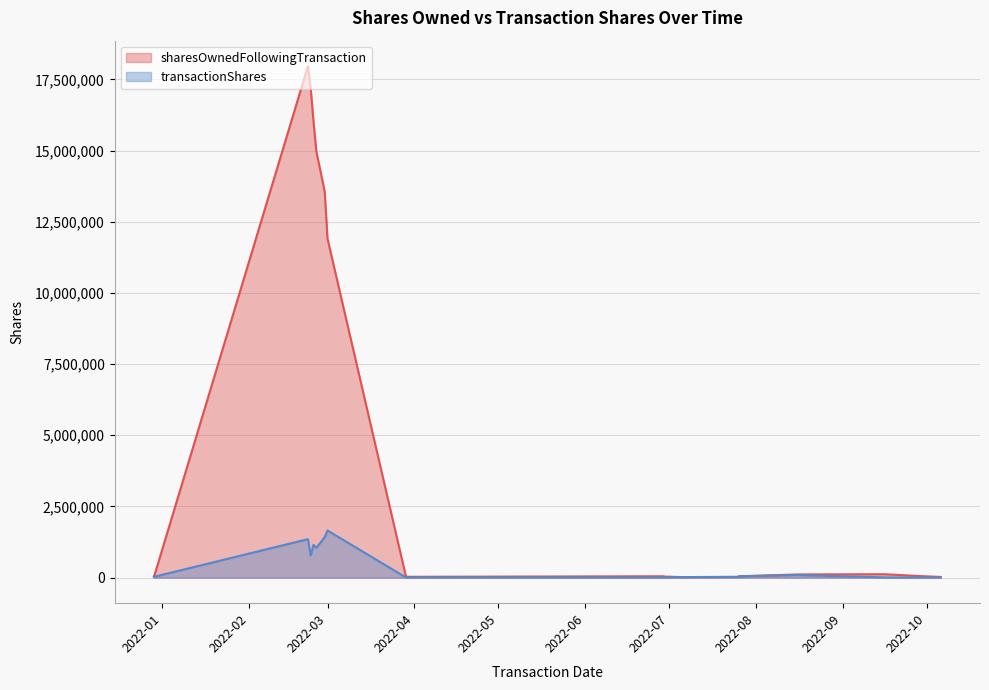

What is the difference between the transactionShares values at 2022-09-16 and 2022-06-29?

404